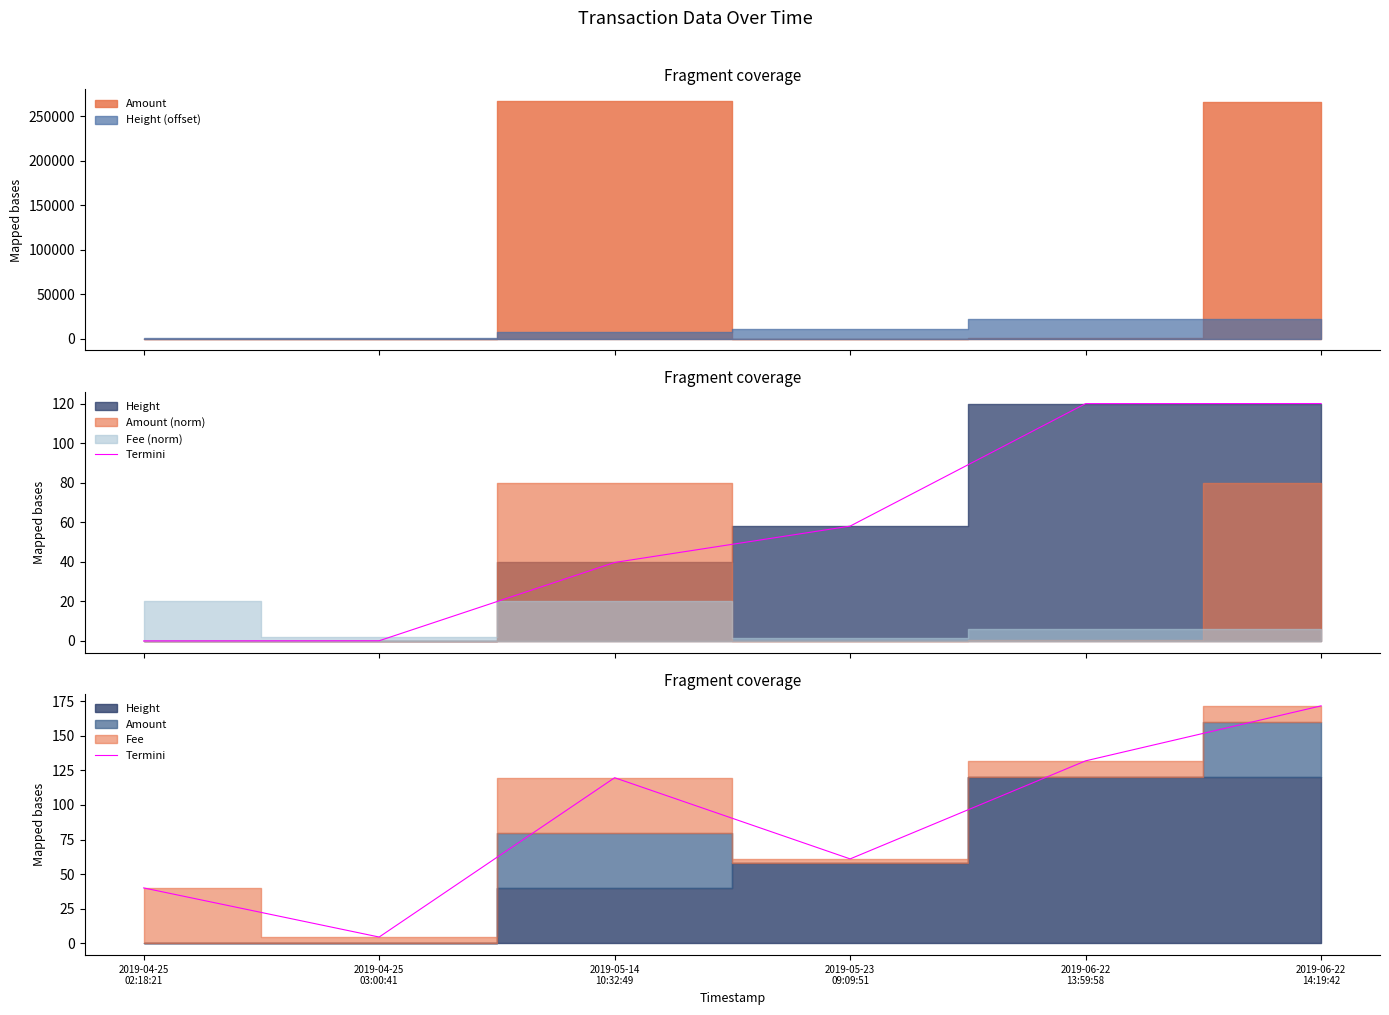

At which category does the chart reach its minimum across all series?

2019-04-25
03:00:41